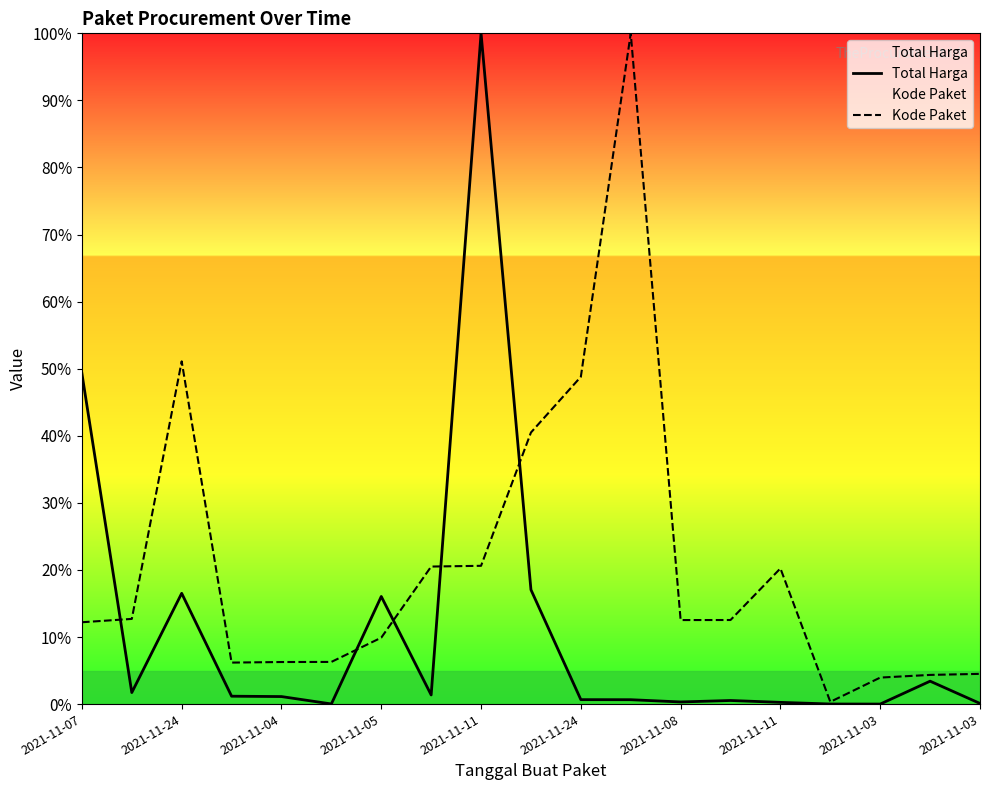

What is the value of the Kode Paket point at the 2nd from the left?

12.7